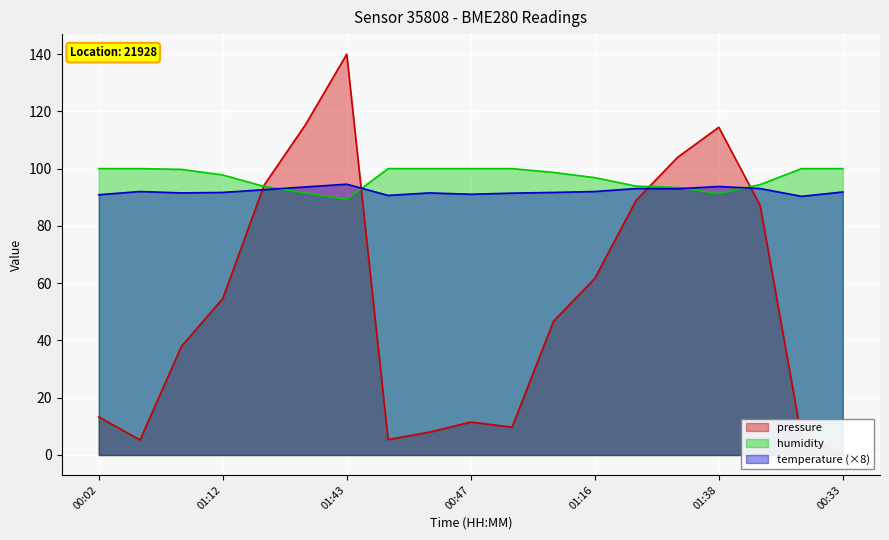

What is the value of the pressure point at the 7th from the left?

140.0